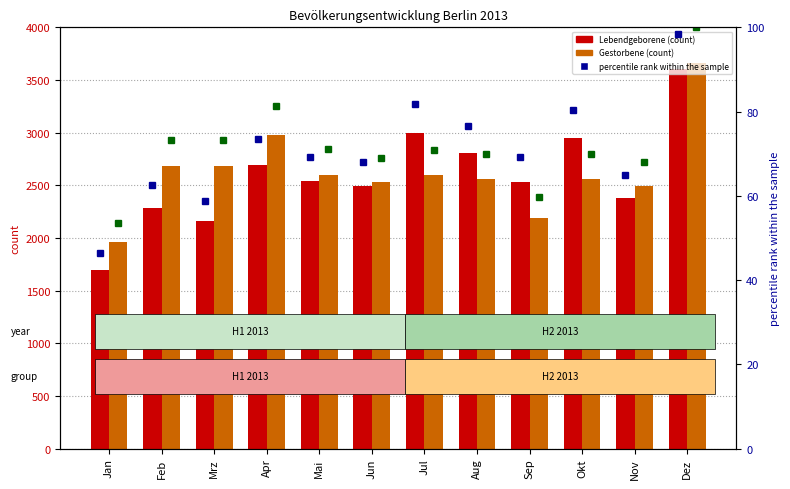

What is the difference between the maximum and minimum values in the percentile rank Gestorb series?

46.5